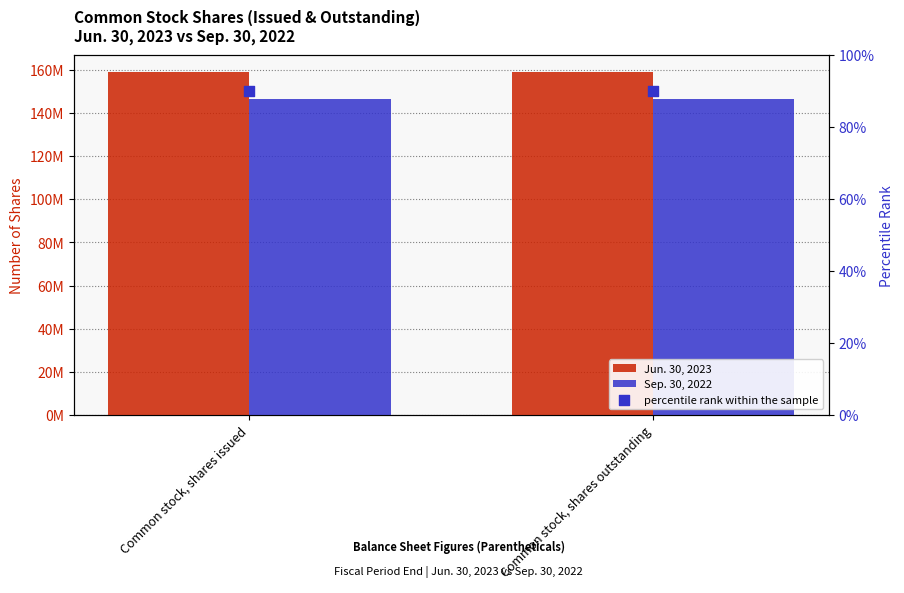

Which series contains the highest Y value?

Jun. 30, 2023